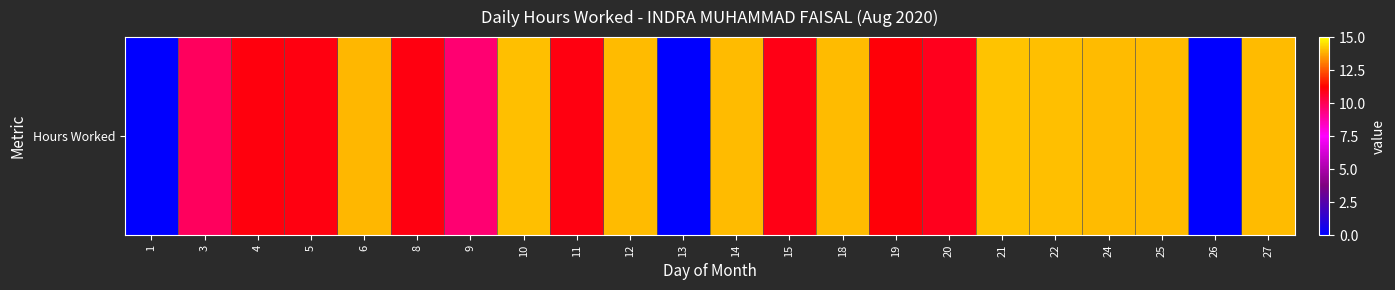

At which label does the data first exceed 11?

4